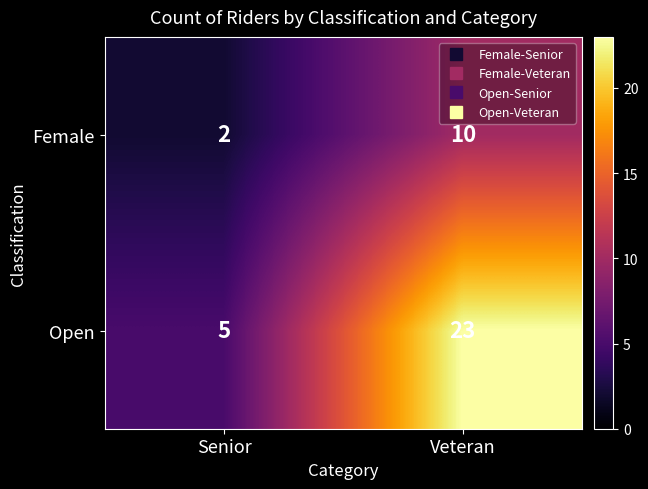

At which category does the chart reach its minimum across all series?

Senior